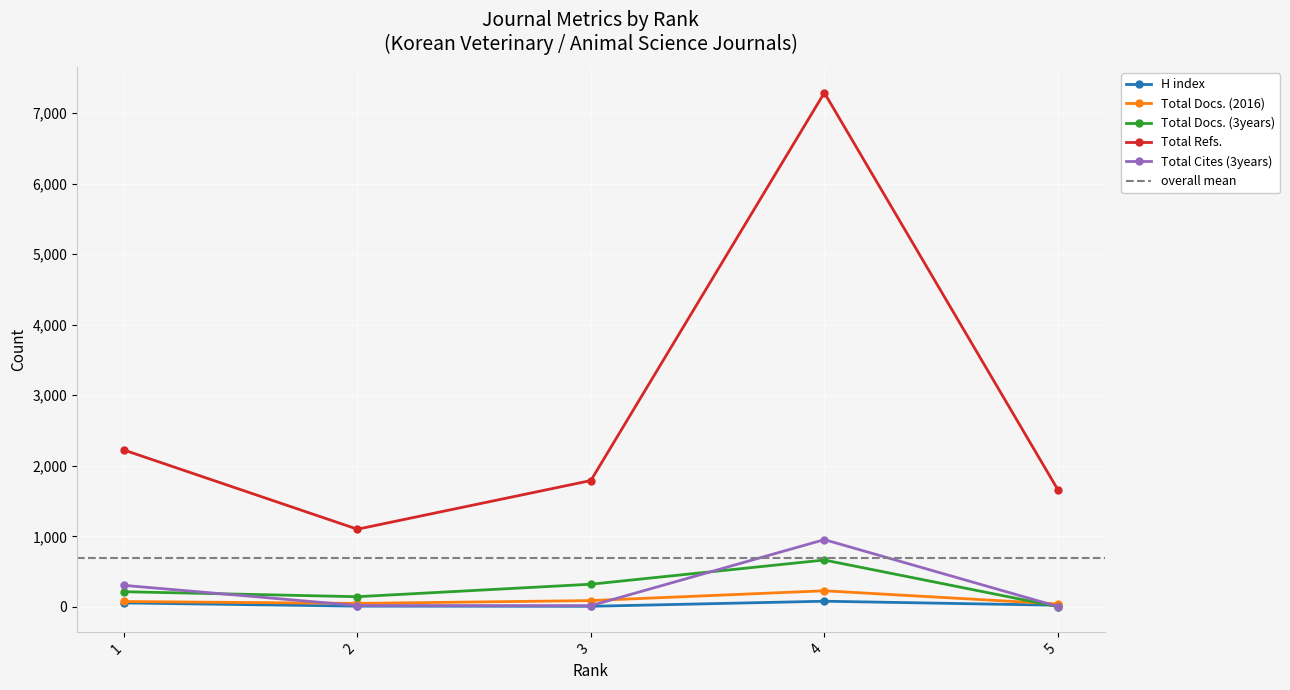

Which series has the largest total across all categories?

Total Refs.